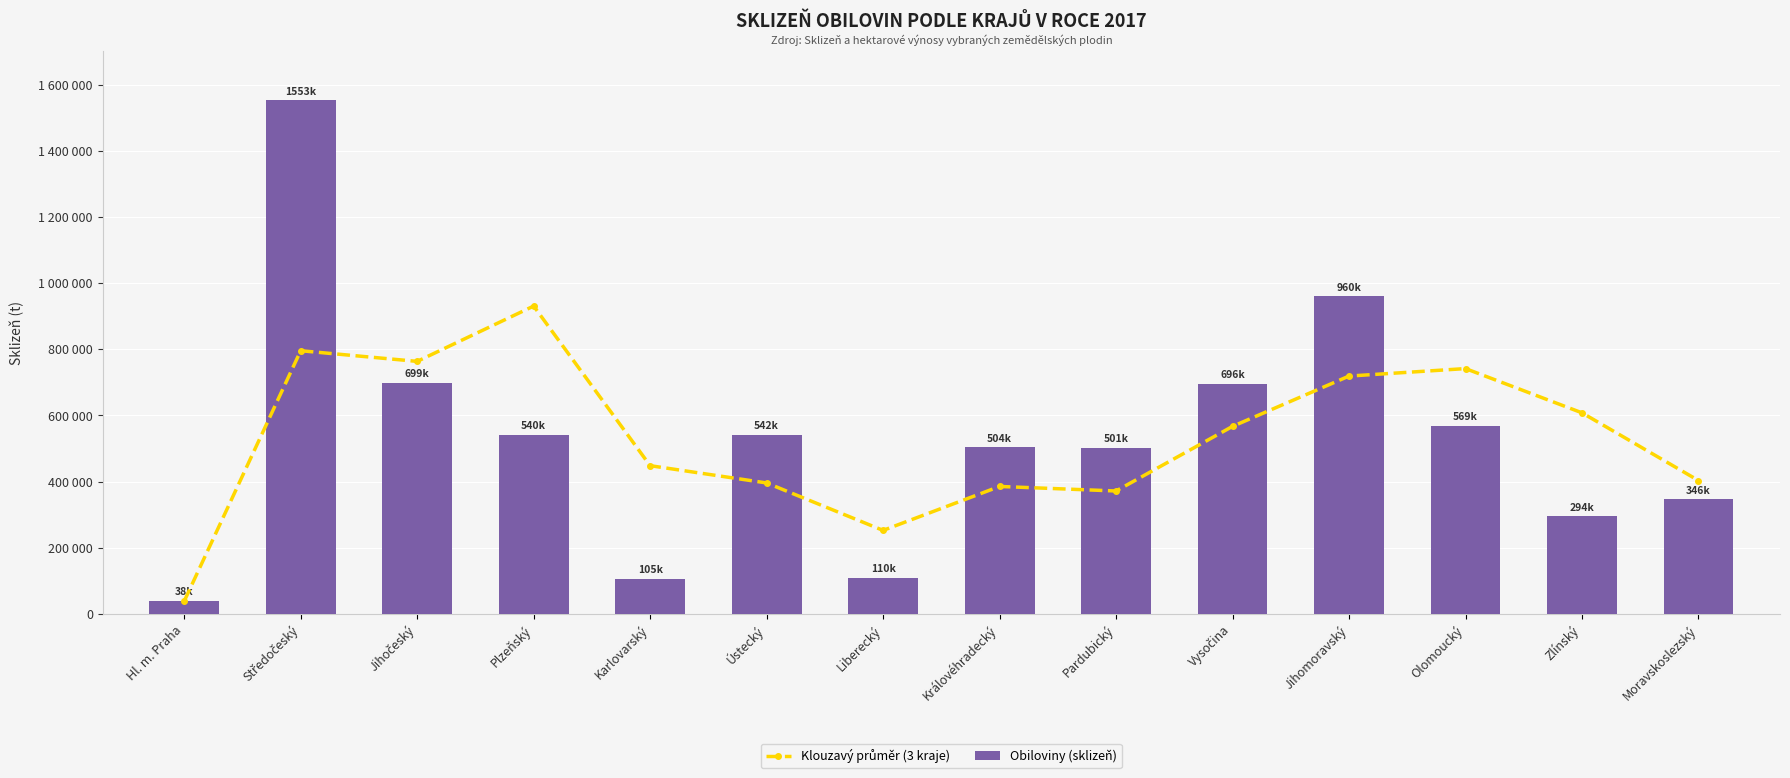

Between Ústecký and Středočeský, which is larger?

Středočeský